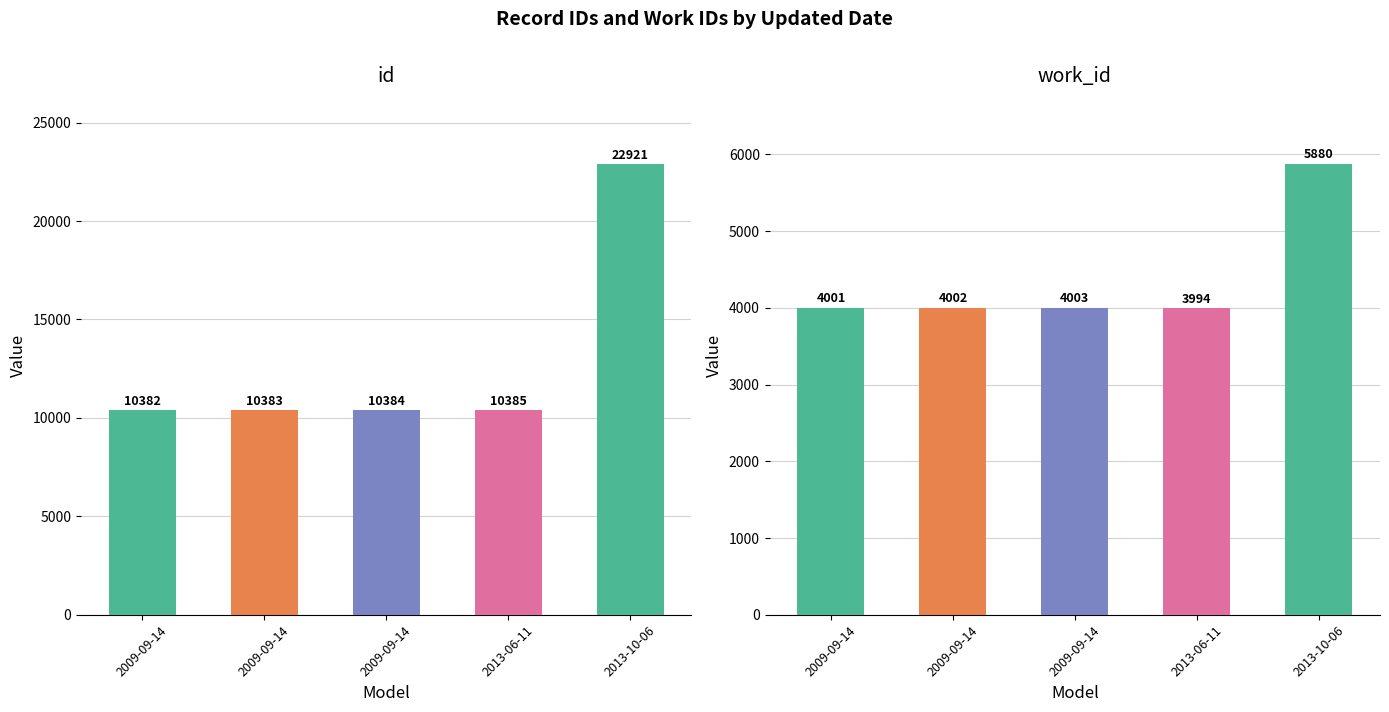

List the series in order of their peak value, lowest first.

work_id, id